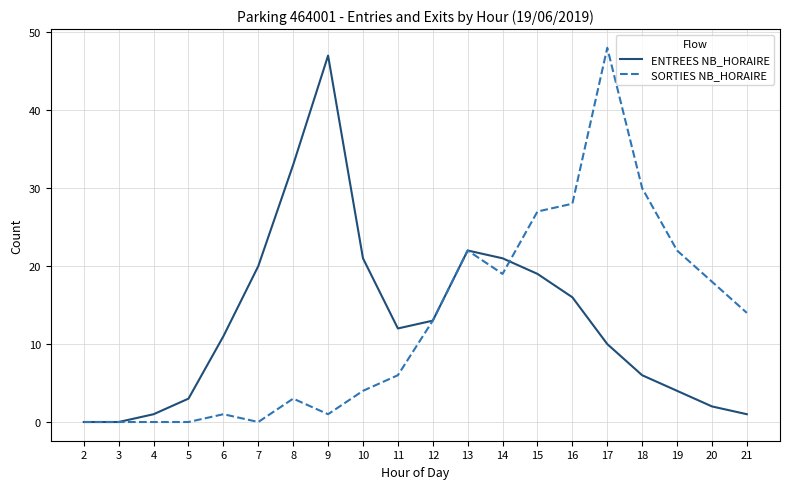

Reading right to left, what are all the values shown in this chart?

ENTREES NB_HORAIRE: 1	2	4	6	10	16	19	21	22	13	12	21	47	33	20	11	3	1	0	0
SORTIES NB_HORAIRE: 14	18	22	30	48	28	27	19	22	13	6	4	1	3	0	1	0	0	0	0